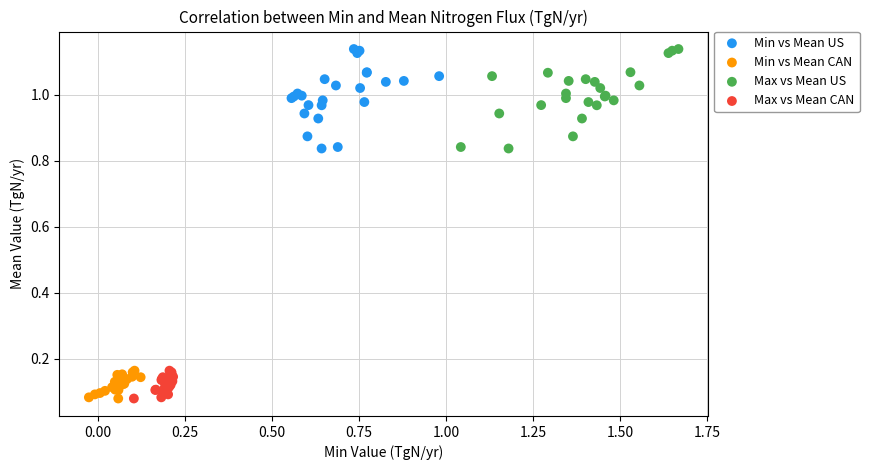

What are all the series names shown in the legend?

Min vs Mean US, Min vs Mean CAN, Max vs Mean US, Max vs Mean CAN